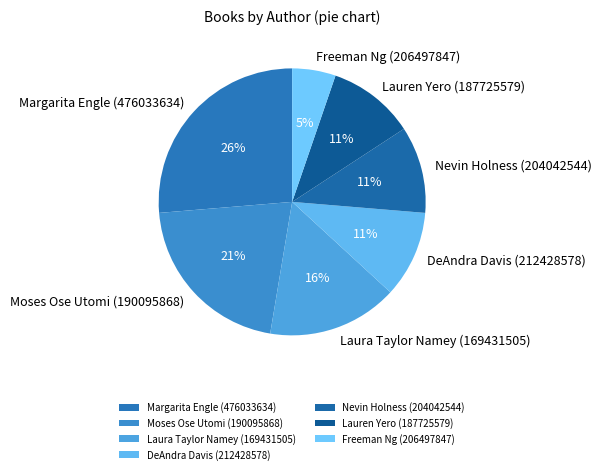

How many slices are in this pie chart?

7